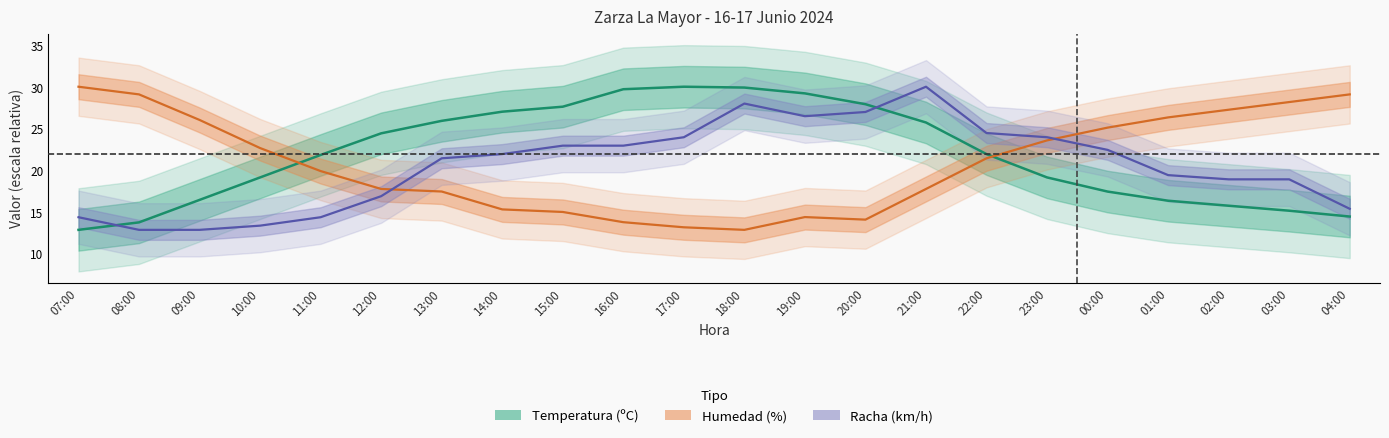

What is the label of the 16th point from the left?

22:00